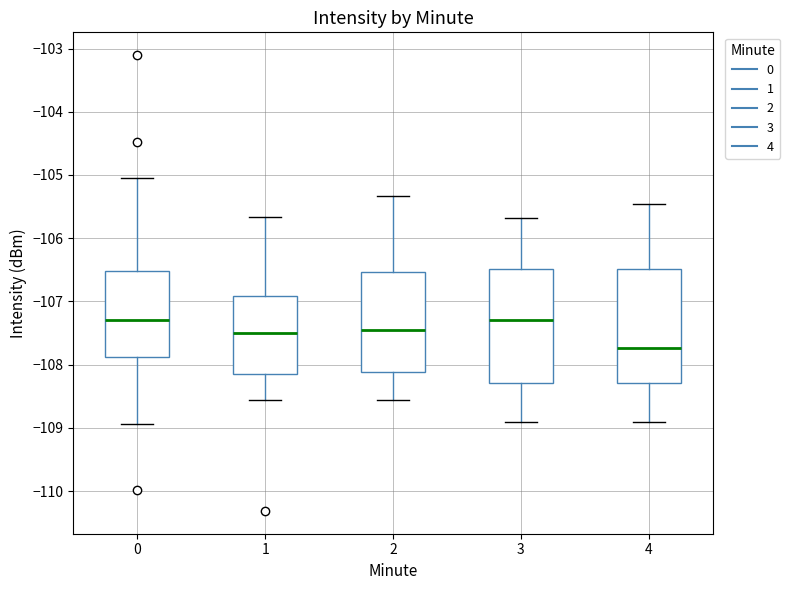

Reading left to right, read every box against the y-axis: the position of its median line, the range the box covers, and the ends of its whiskers. The values are not printed on the chart, so give them approximately, as read against the axis.

0: median -107.3, box -107.9 to -106.5, whiskers -108.9 to -105.0
1: median -107.5, box -108.1 to -106.9, whiskers -108.6 to -105.7
2: median -107.4, box -108.1 to -106.5, whiskers -108.6 to -105.3
3: median -107.3, box -108.3 to -106.5, whiskers -108.9 to -105.7
4: median -107.7, box -108.3 to -106.5, whiskers -108.9 to -105.5